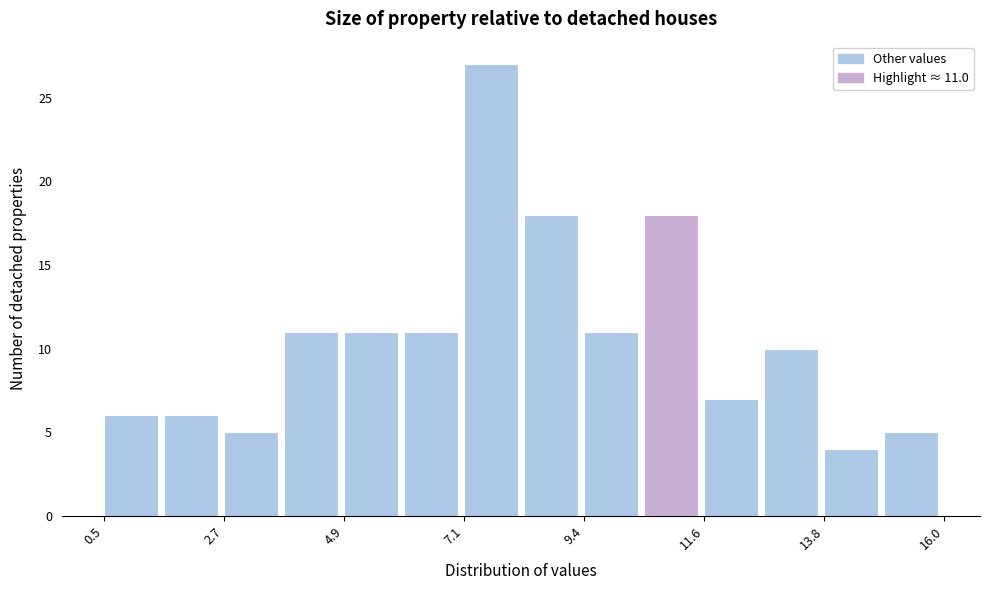

Around what value on the x-axis is the tallest bar? Give the approximate position of its centre, as read against the axis.

7.5